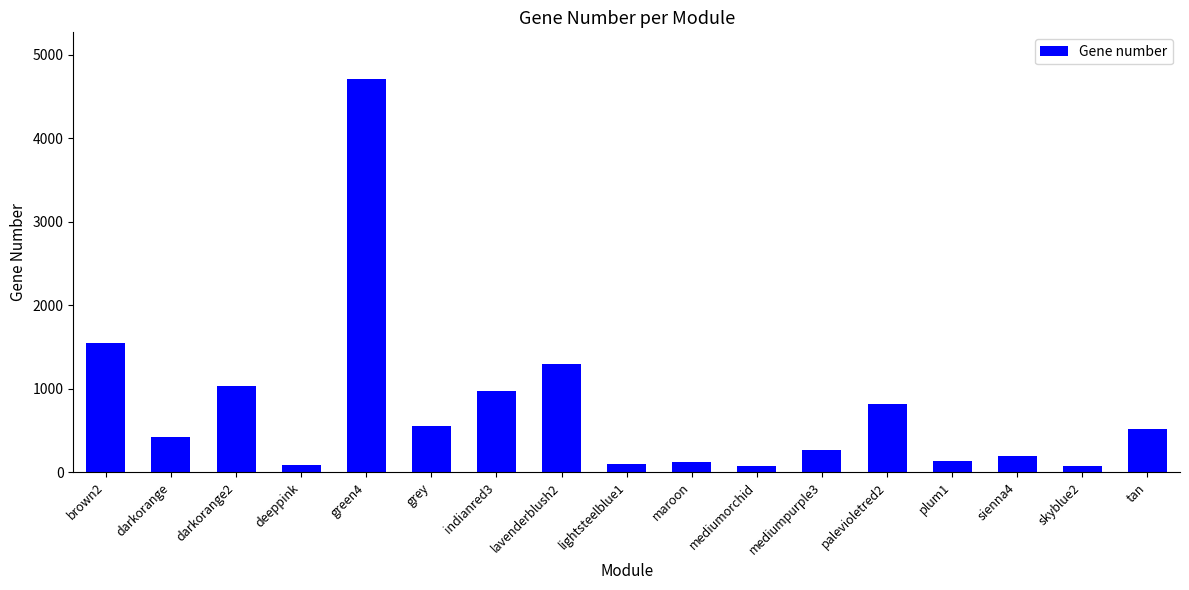

True or false: the data shows 941 at grey.

False